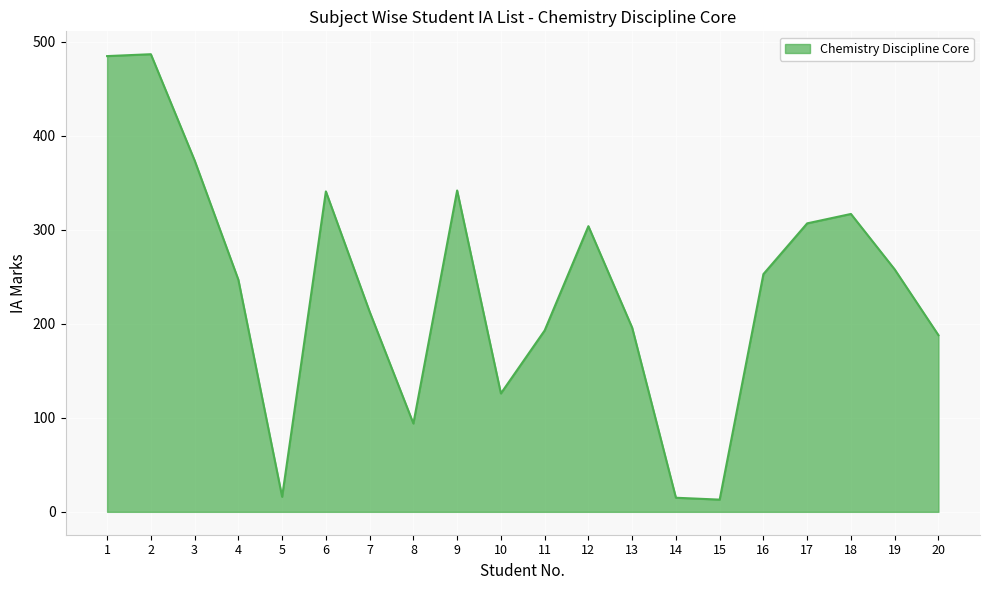

Is it true that the value at 12 is 304?

True